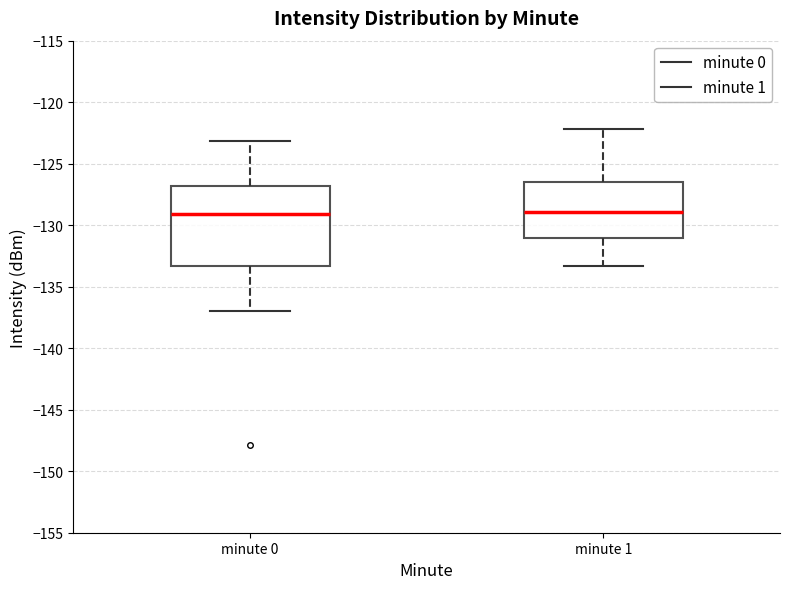

Where does the upper whisker of the box for minute 1 end on the y-axis? The values are not printed on the chart, so give them approximately, as read against the axis.

-122.0